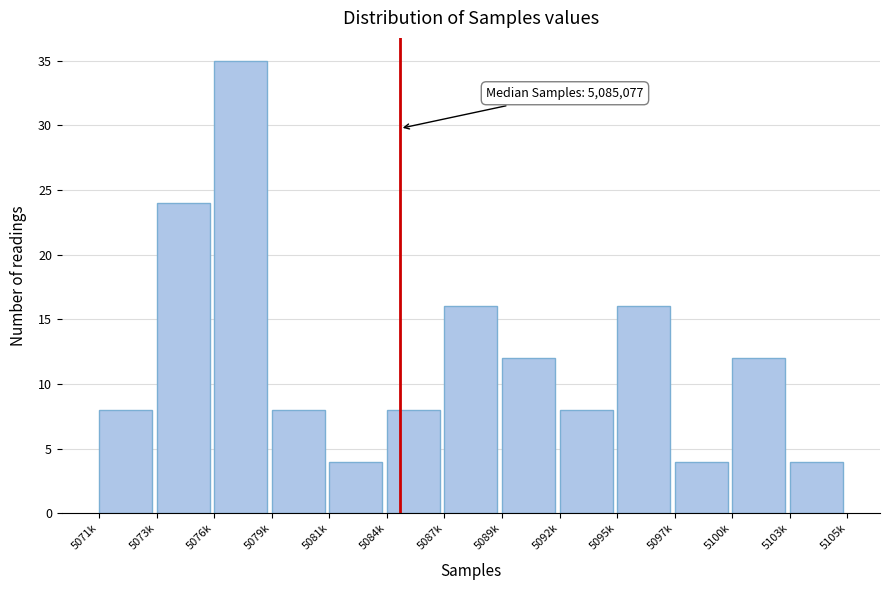

Reading left to right, extract all data points from this chart.

5071k=8	5073k=24	5076k=35	5079k=8	5081k=4	5084k=8	5087k=16	5089k=12	5092k=8	5095k=16	5097k=4	5100k=12	5103k=4